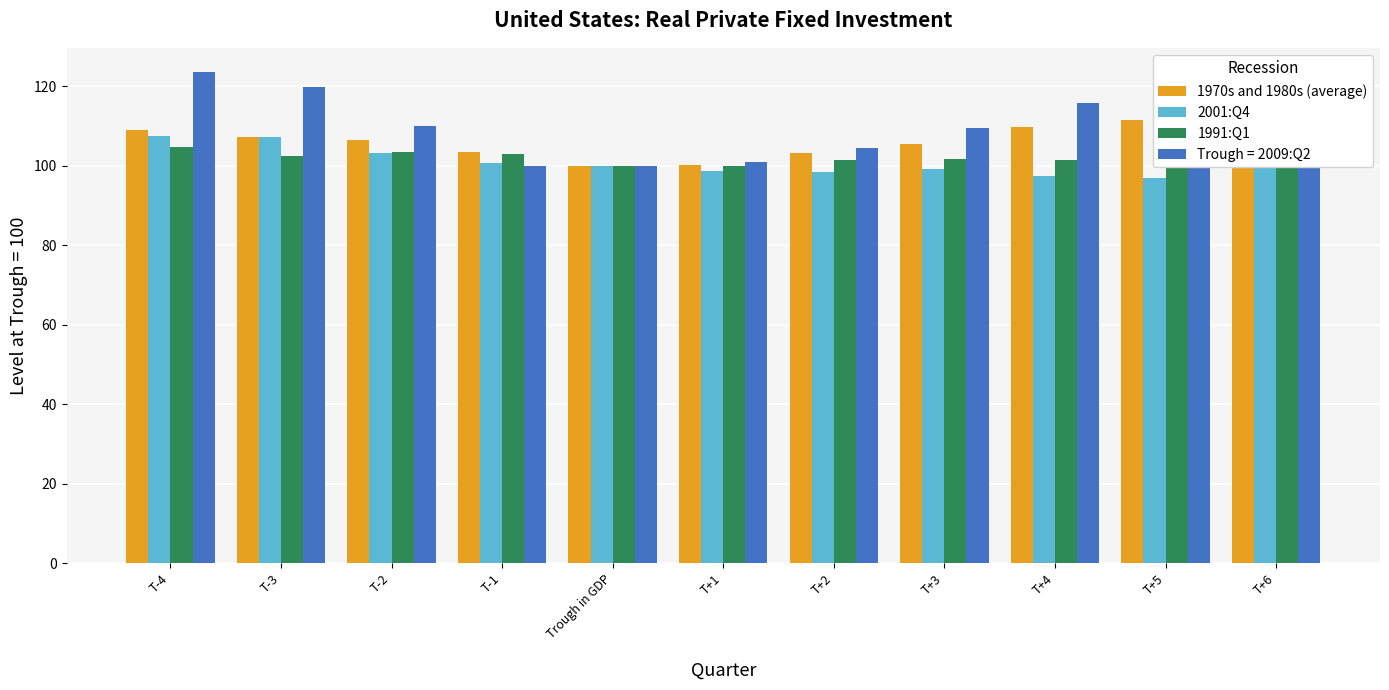

At T-4, list the series in order from largest to smallest.

1970s and 1980s (average), 2001:Q4, 1991:Q1